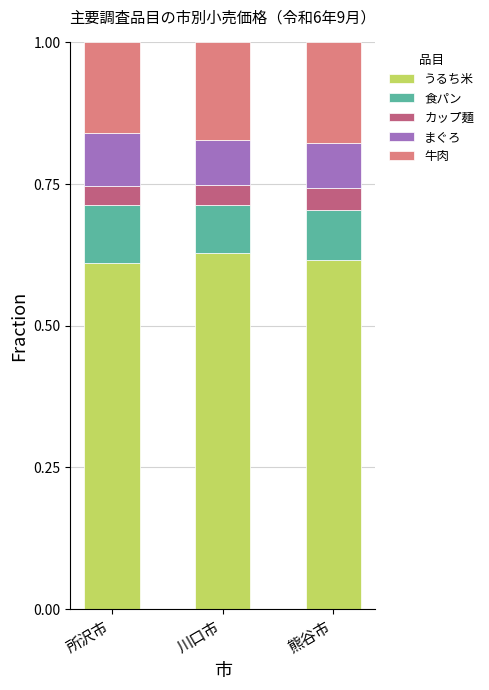

What is the sum of all うるち米 values?

1.9